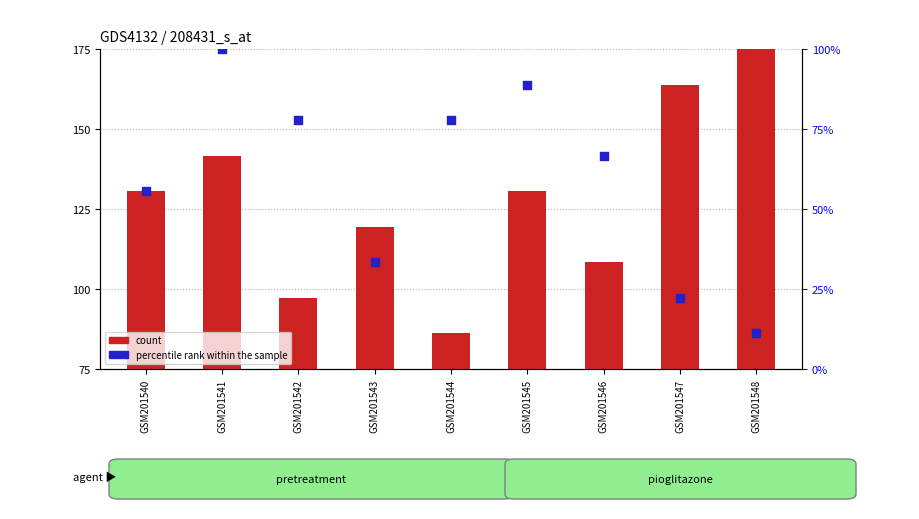

Which series has the largest Y range (max minus min)?

count